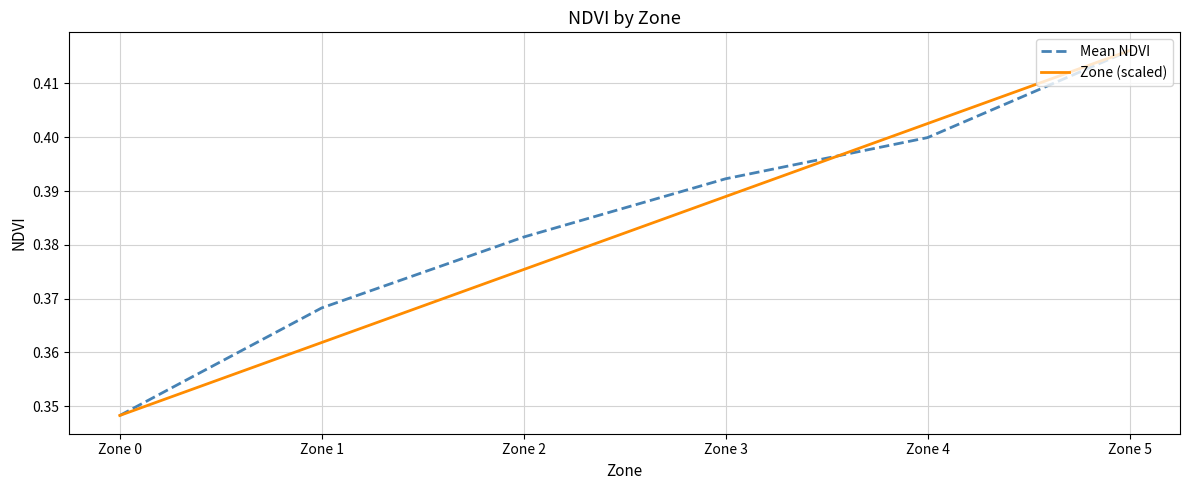

At which label does Zone (scaled) reach its minimum?

Zone 0